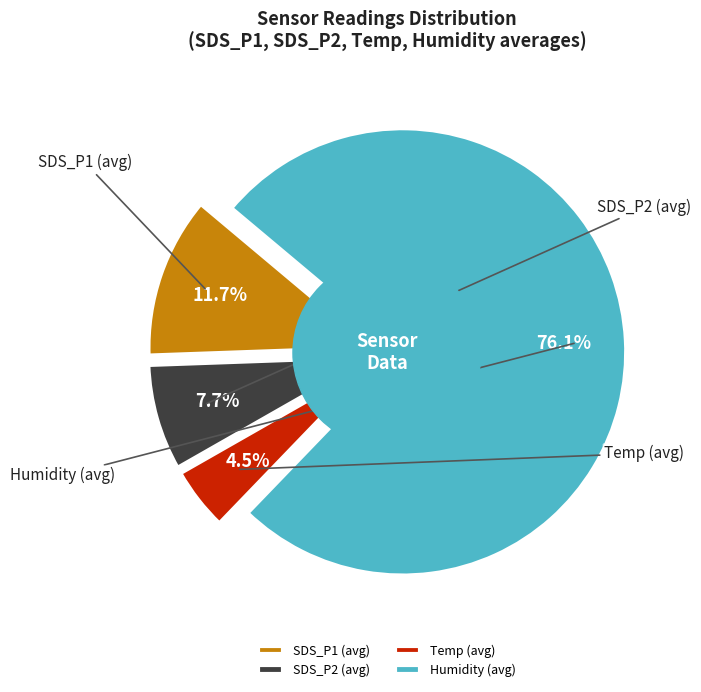

How much of the chart is everything except Temp (avg)?

95.4%